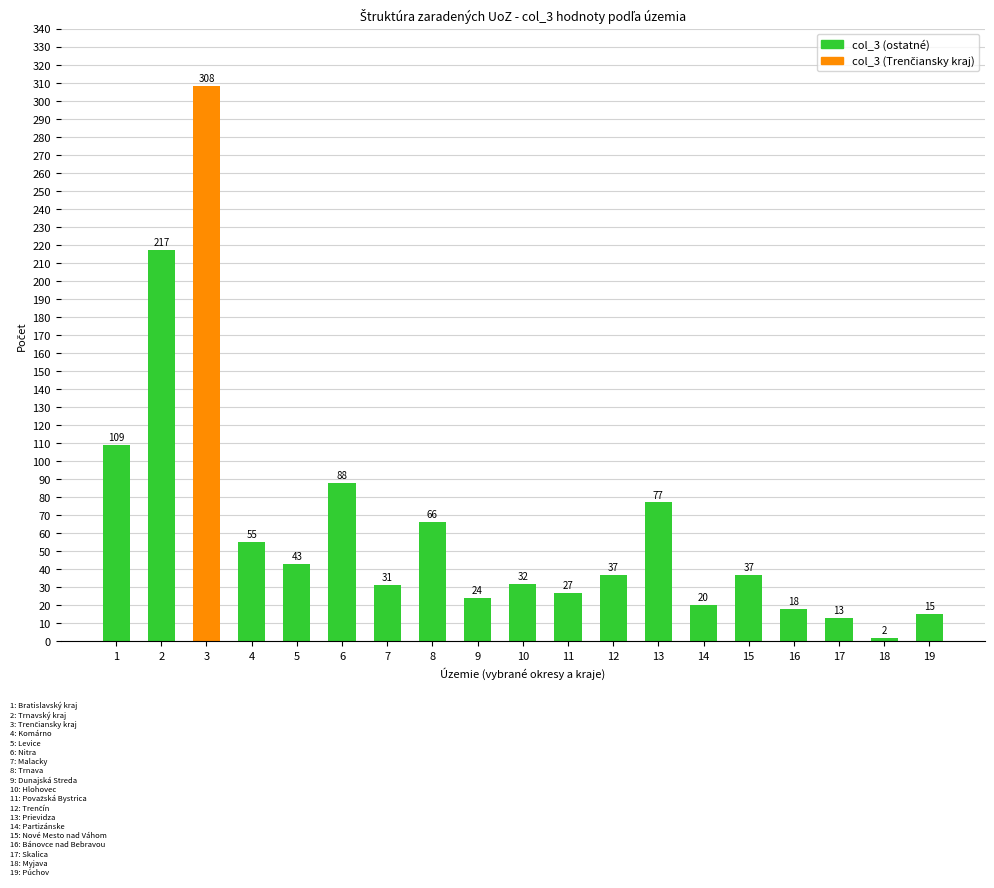

What is the difference between the values at 1 and 10?

77